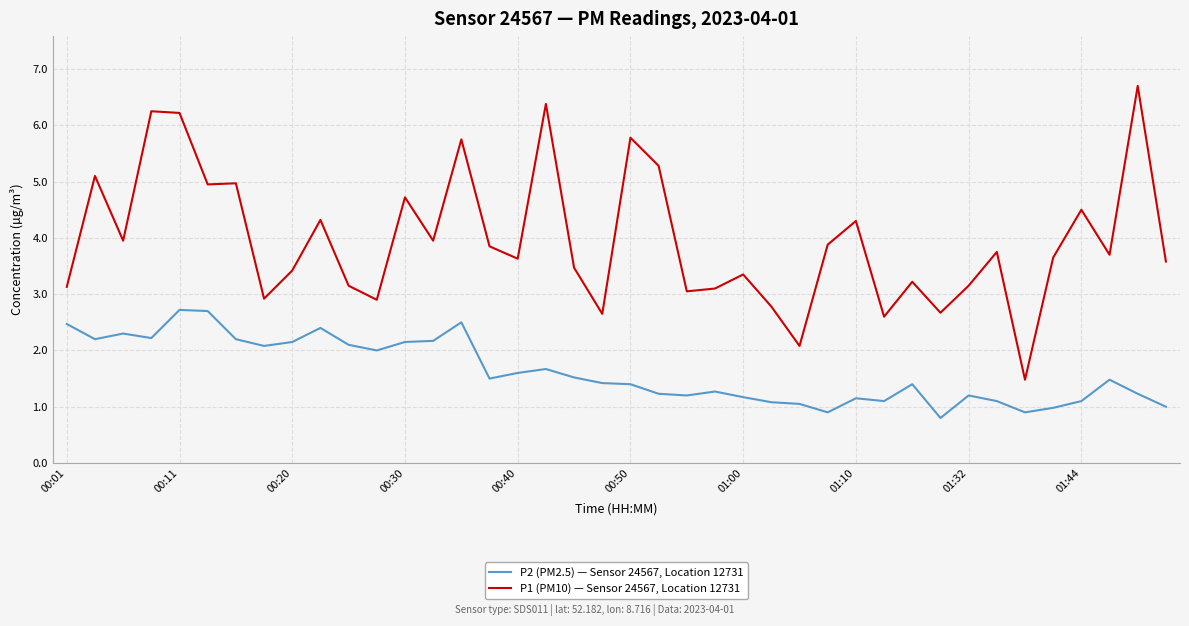

Does the chart display data point markers on the line(s)?

No